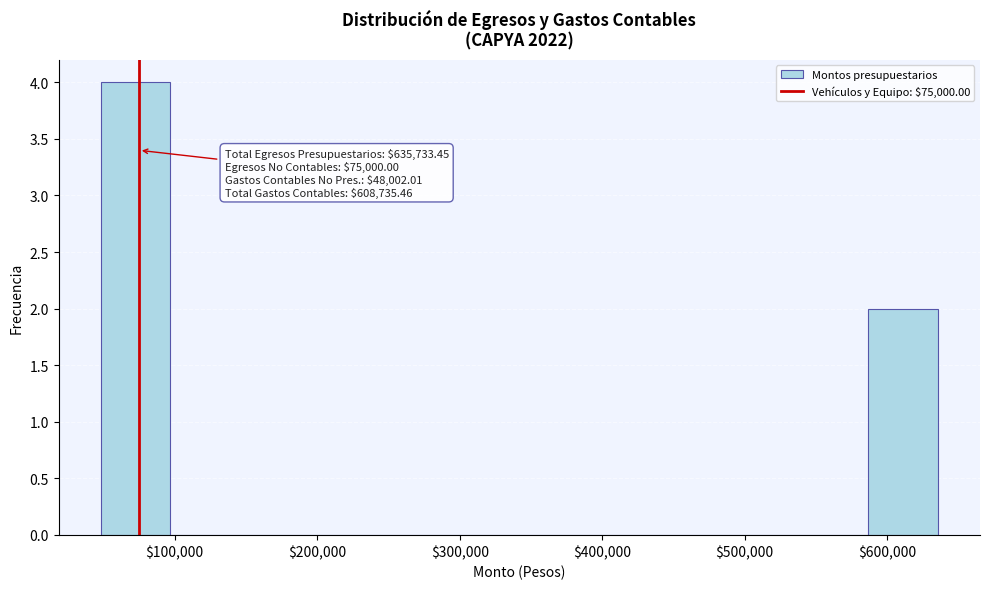

Over which range of the x-axis is the bar tallest?

50000 to 100000